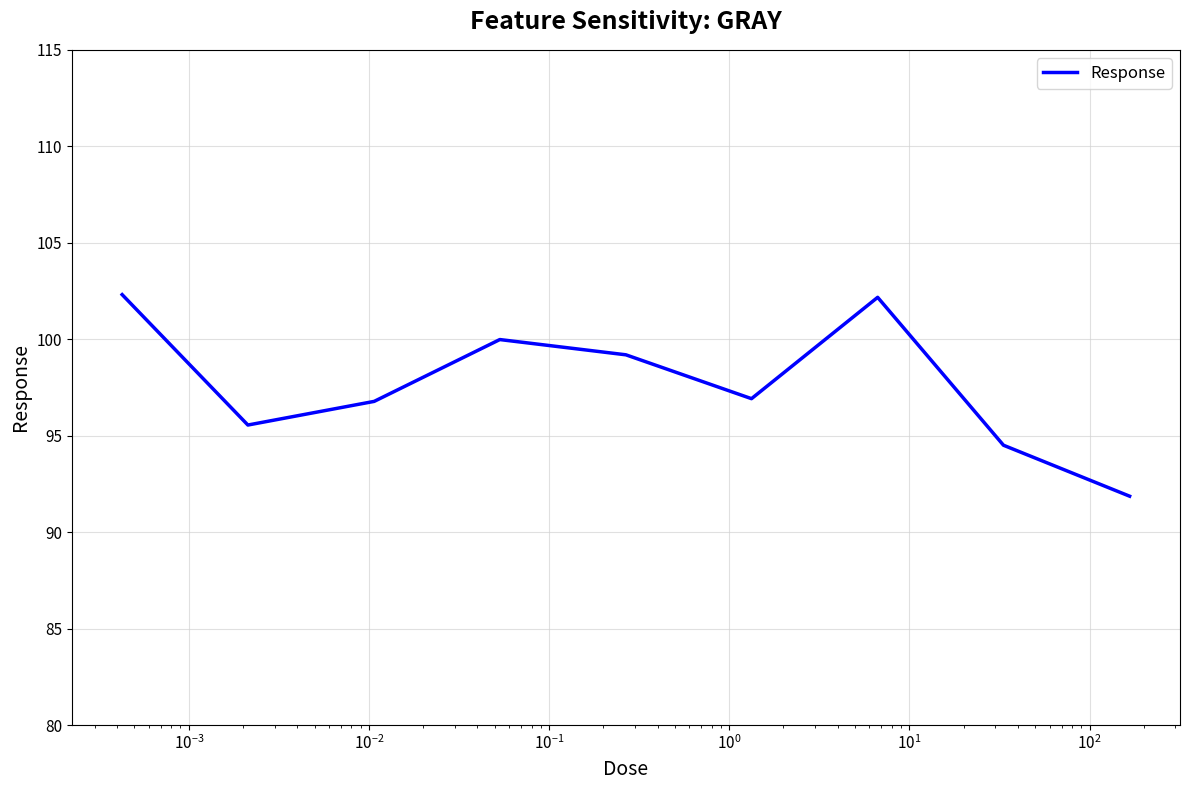

How many interior local valleys (lower than both neighbors) does the data have?

2